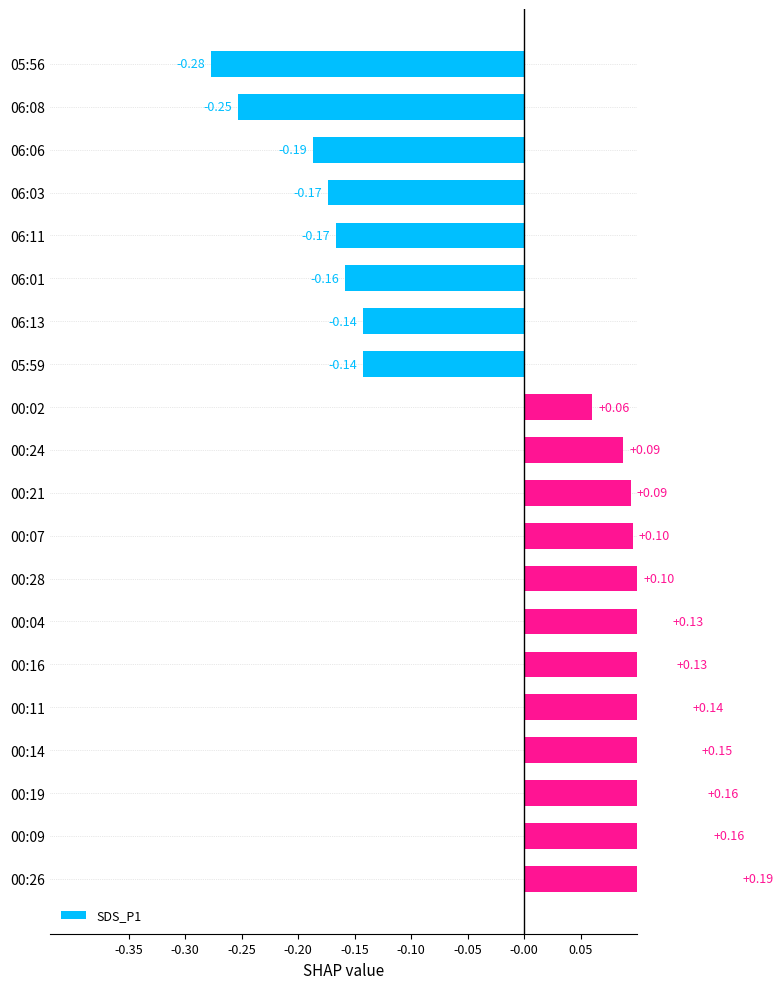

What is the sum of the values at 06:06 and 00:16?

-0.1